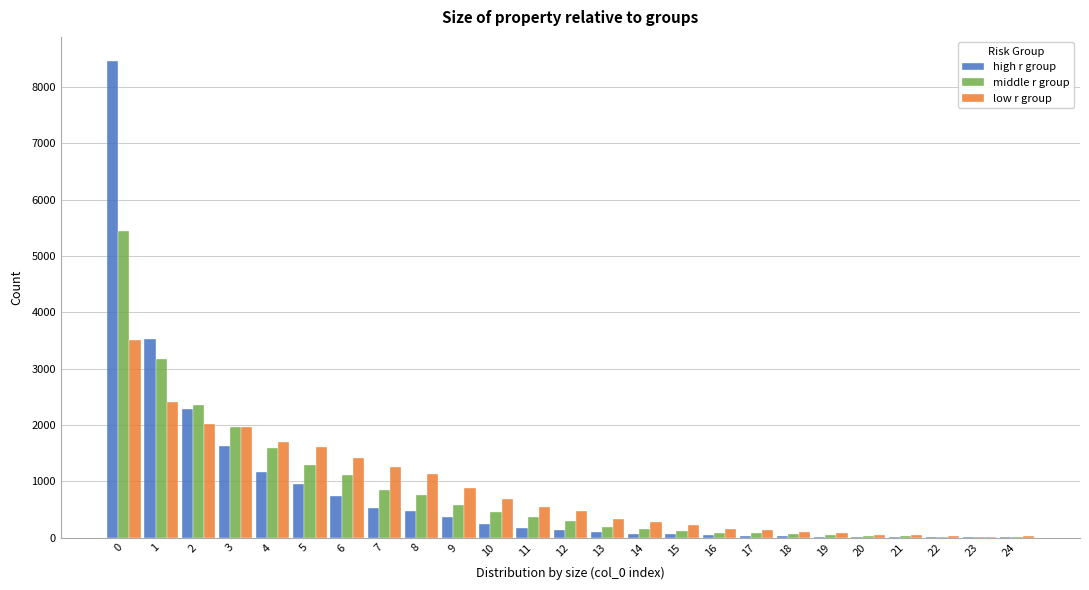

What is the sum of all low r group values?

21040